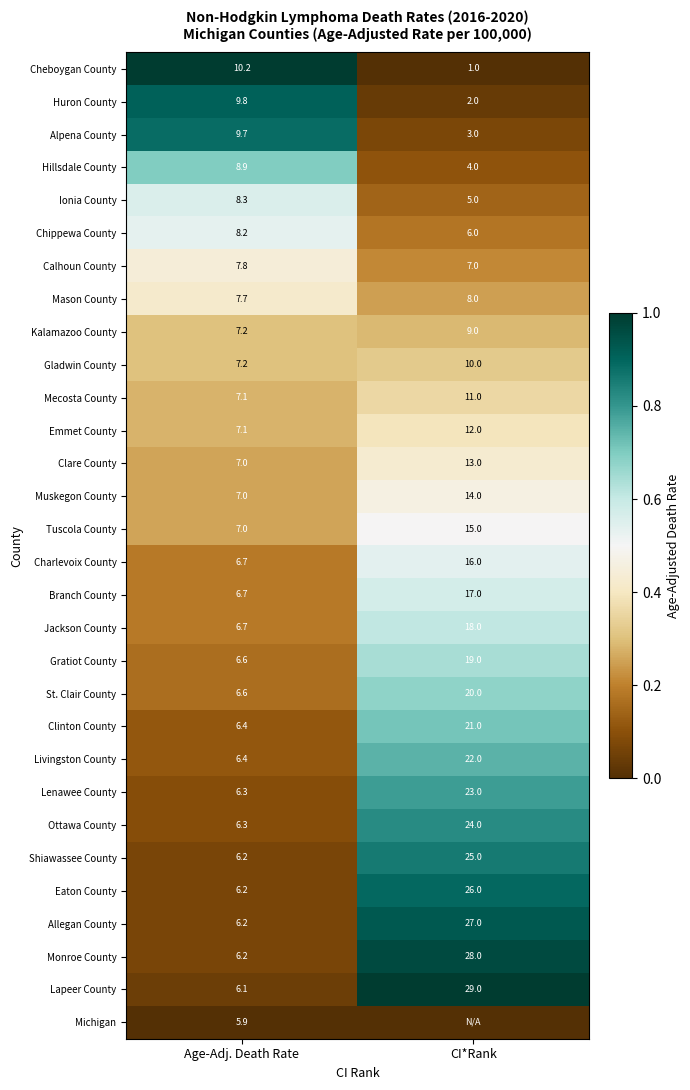

Where does the Ionia County series first go above 8?

Age-Adj. Death Rate